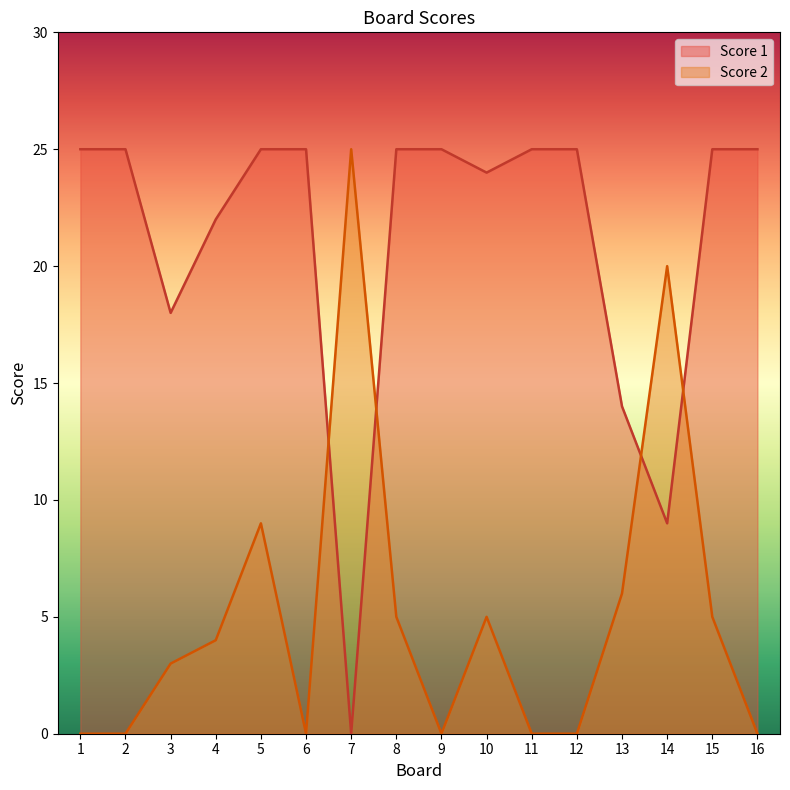

What is the total value across all series at 8?

30